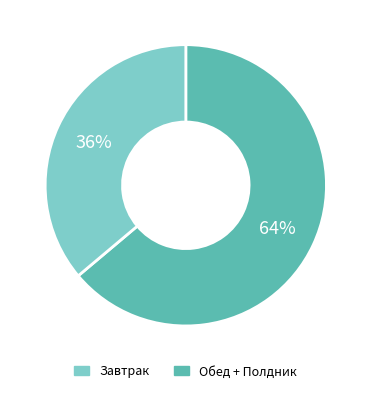

Which category has the smallest portion of the pie?

Обед + Полдник